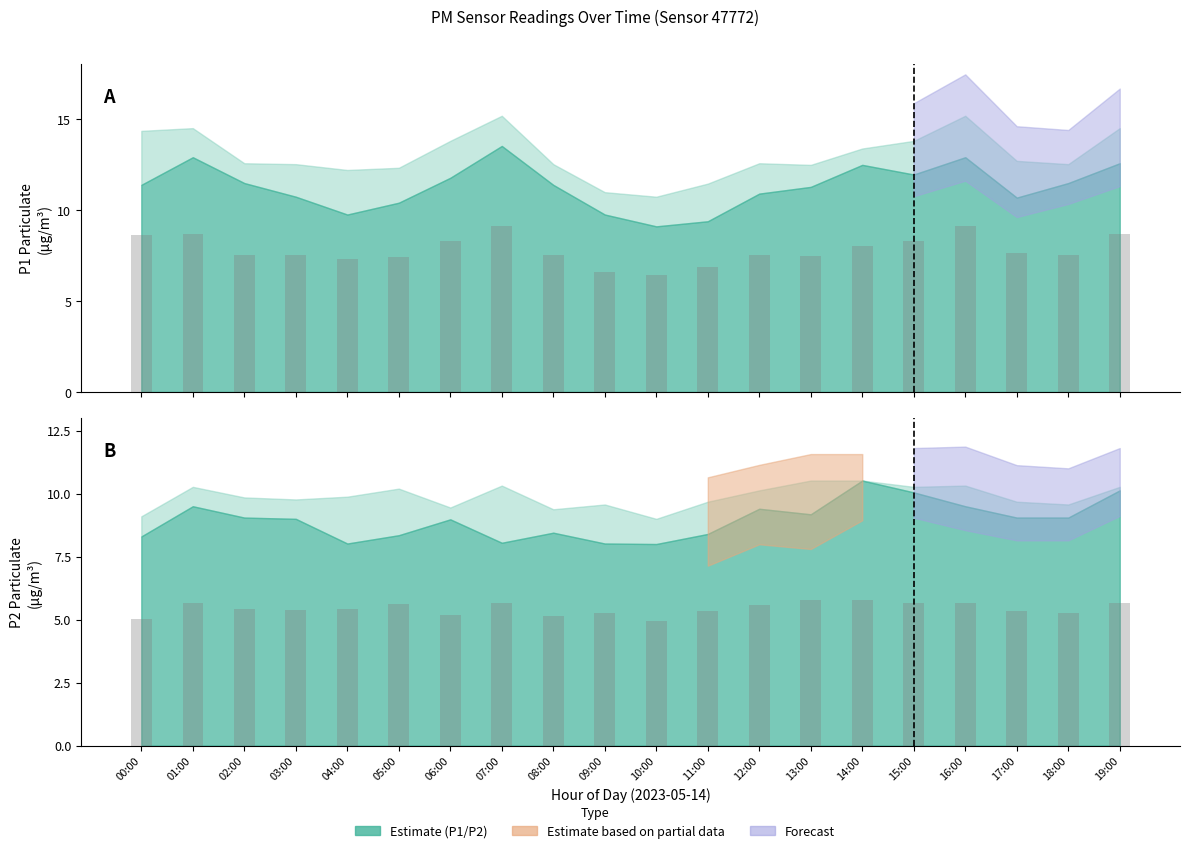

Rank the categories by P2_upper value from highest to lowest.

13:00, 14:00, 07:00, 16:00, 01:00, 15:00, 19:00, 05:00, 12:00, 04:00, 02:00, 03:00, 11:00, 17:00, 09:00, 18:00, 06:00, 08:00, 00:00, 10:00